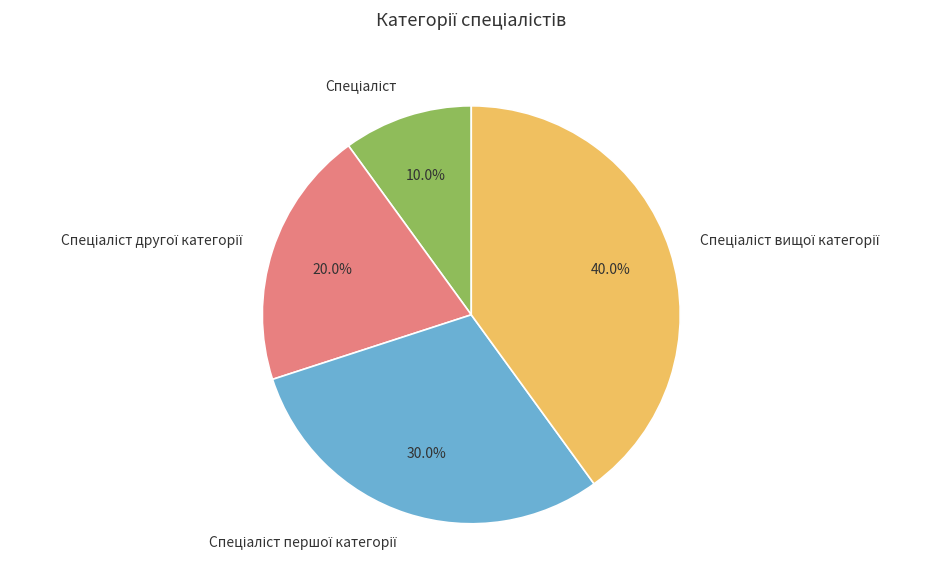

Is there any slice that represents more than half of the pie?

No